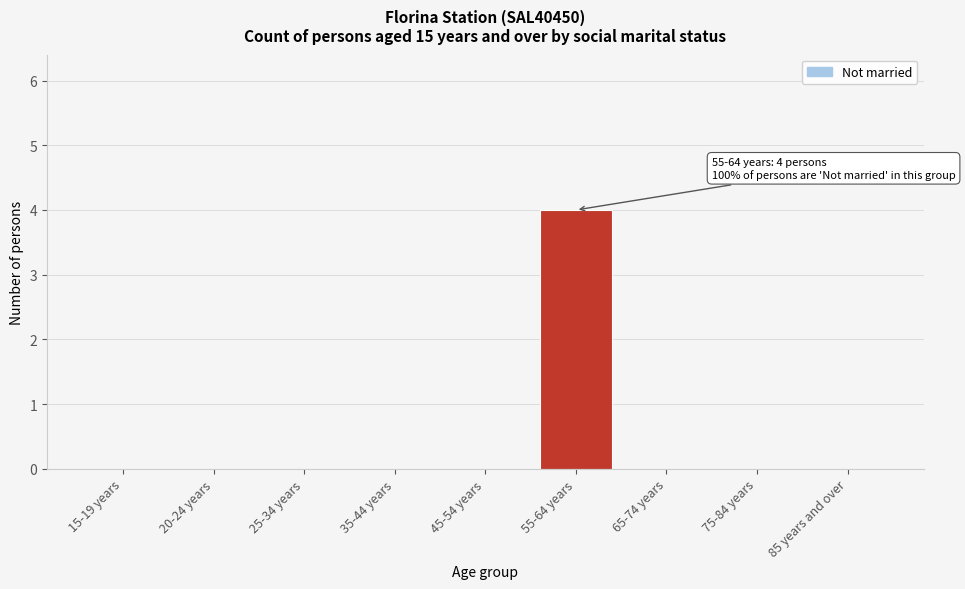

Reading left to right, transcribe all the data shown in this chart.

15-19 years=0	20-24 years=0	25-34 years=0	35-44 years=0	45-54 years=0	55-64 years=4	65-74 years=0	75-84 years=0	85 years and over=0